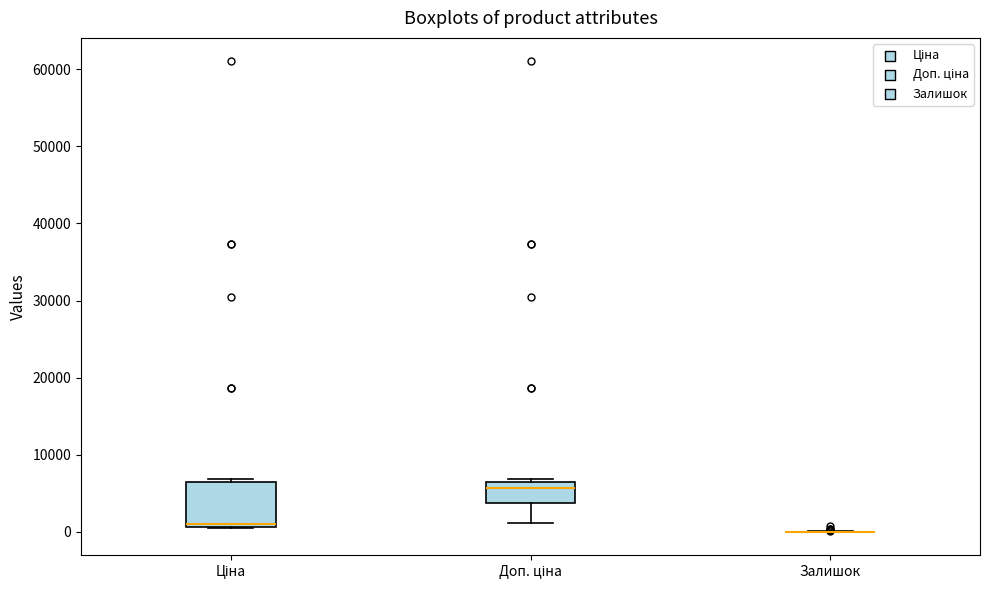

Where is the lower edge of the box for Доп. ціна on the y-axis? The values are not printed on the chart, so give them approximately, as read against the axis.

4000